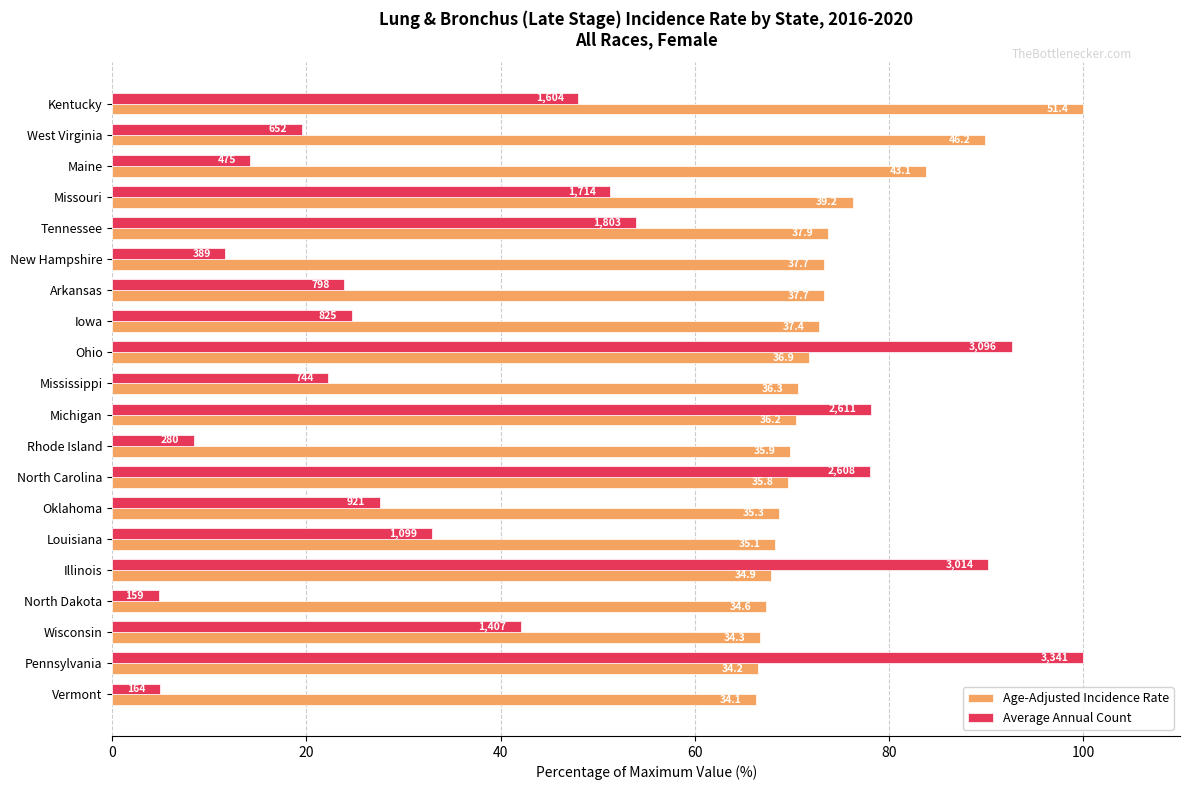

List the series in order of their peak value, highest first.

Age-Adjusted Incidence Rate, Average Annual Count